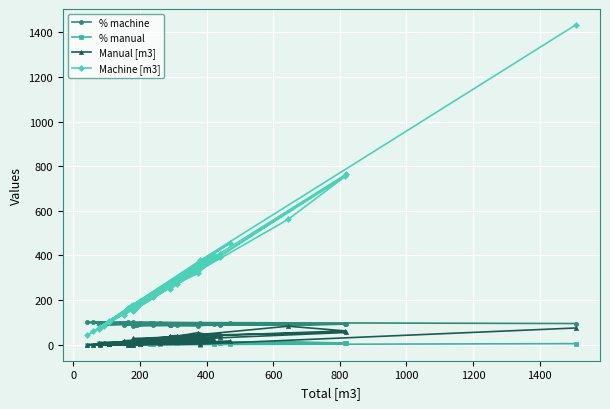

Is it true that Machine [m3] equals 302.7 at 25?

False